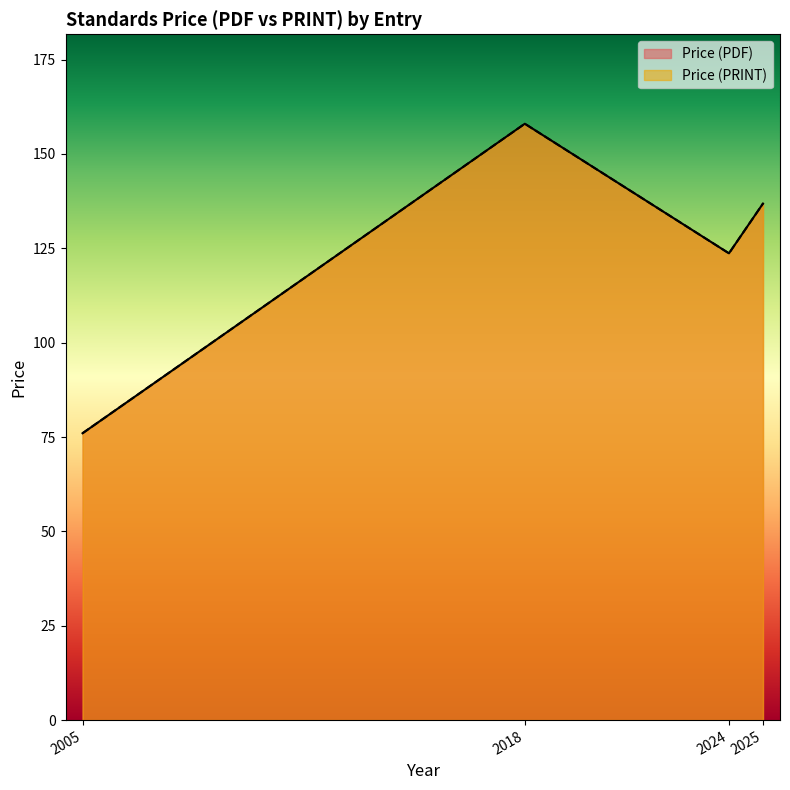

Does the chart display data point markers on the line(s)?

No